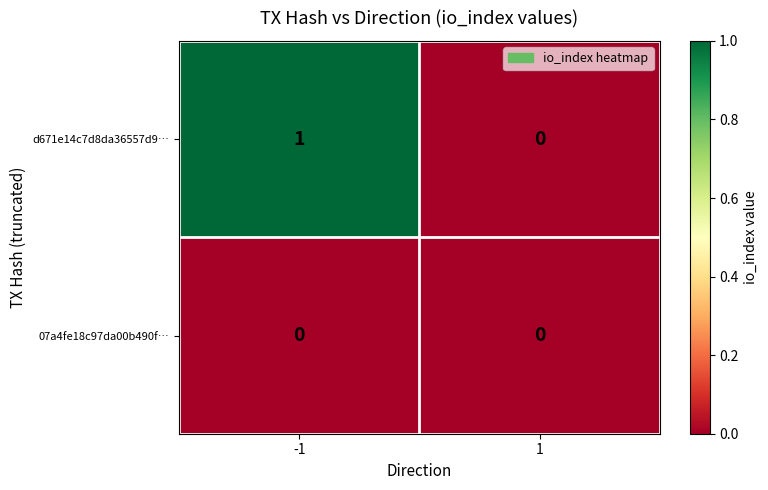

Count the number of categories in the chart.

2